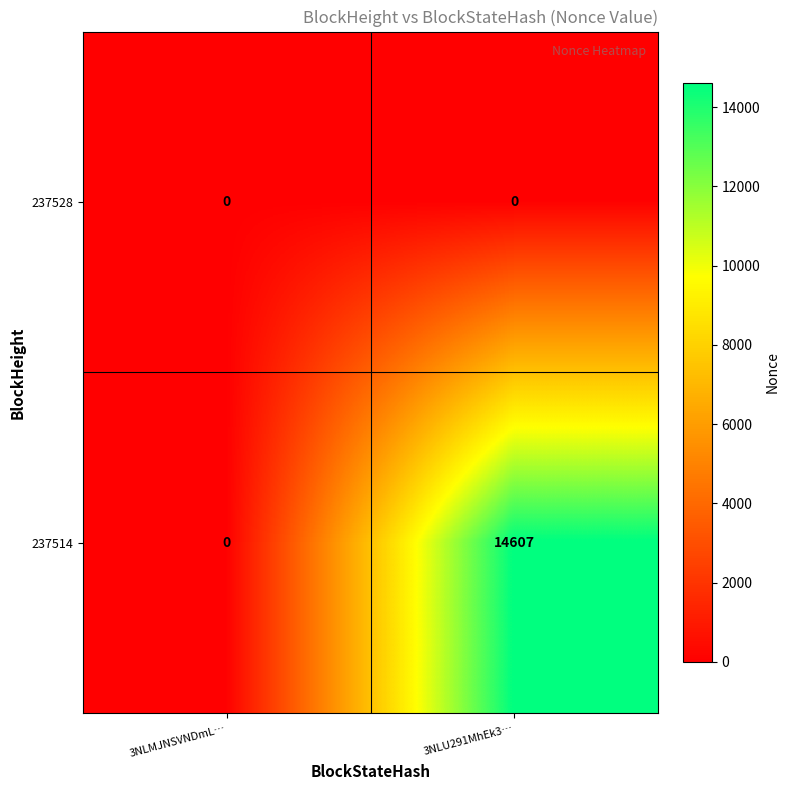

True or false: 237528 has a value of 0 at 3NLMJNSVNDmL….

True